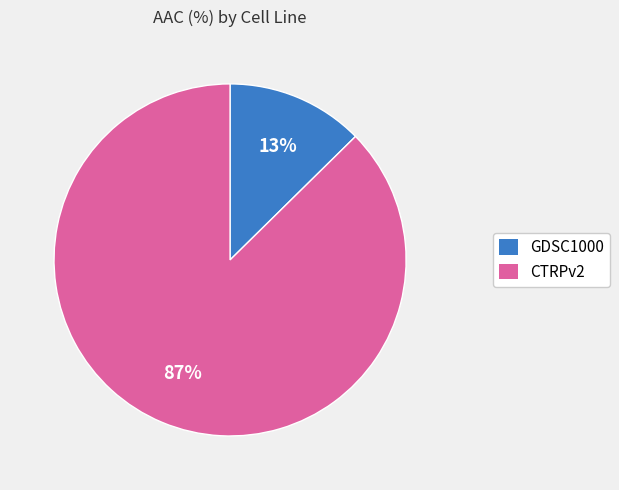

Count the number of slices in the pie.

2